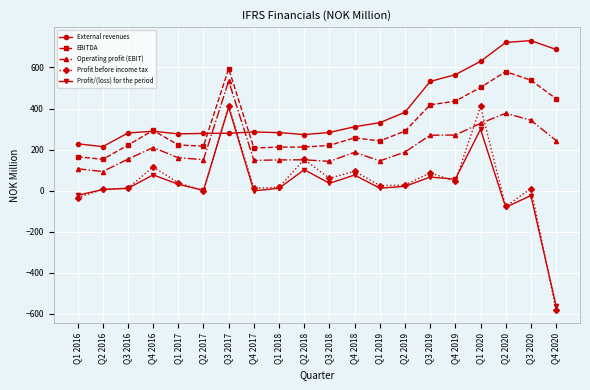

How many lines are shown in the chart?

5